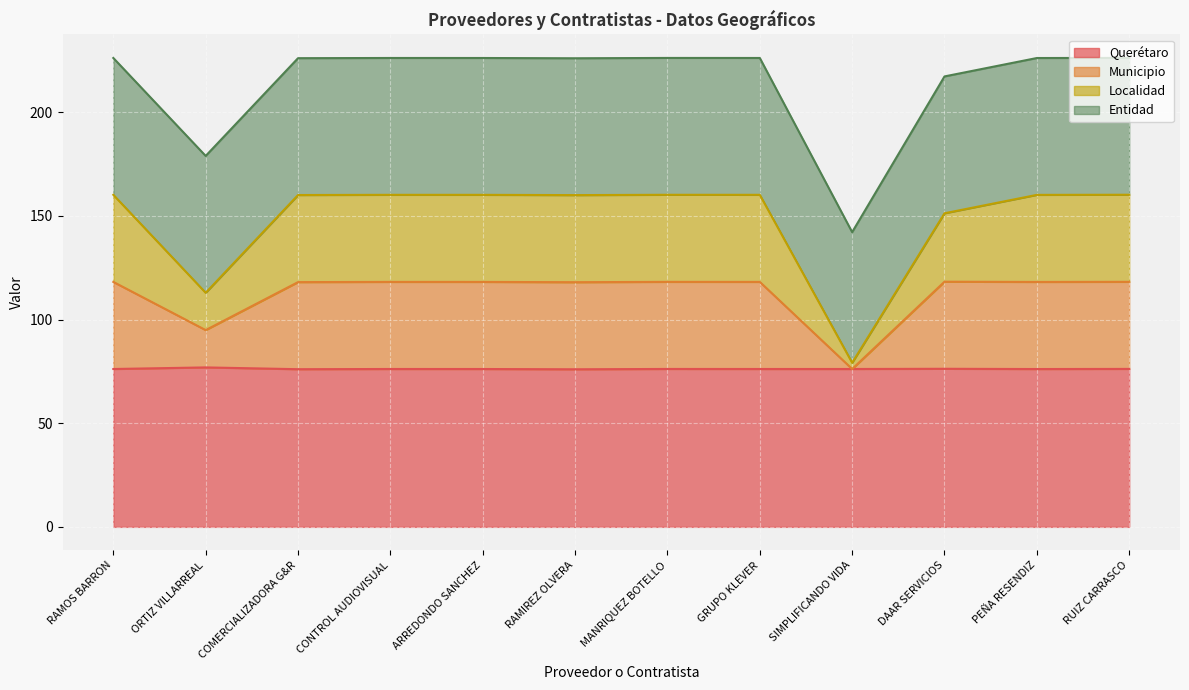

What is the value of the Querétaro point at the 2nd from the left?

76.9